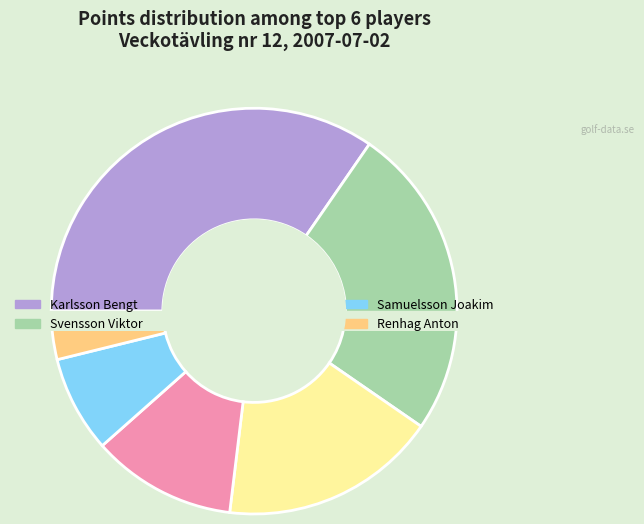

The Karlsson Bengt slice represents 35% of the pie. True or false?

True